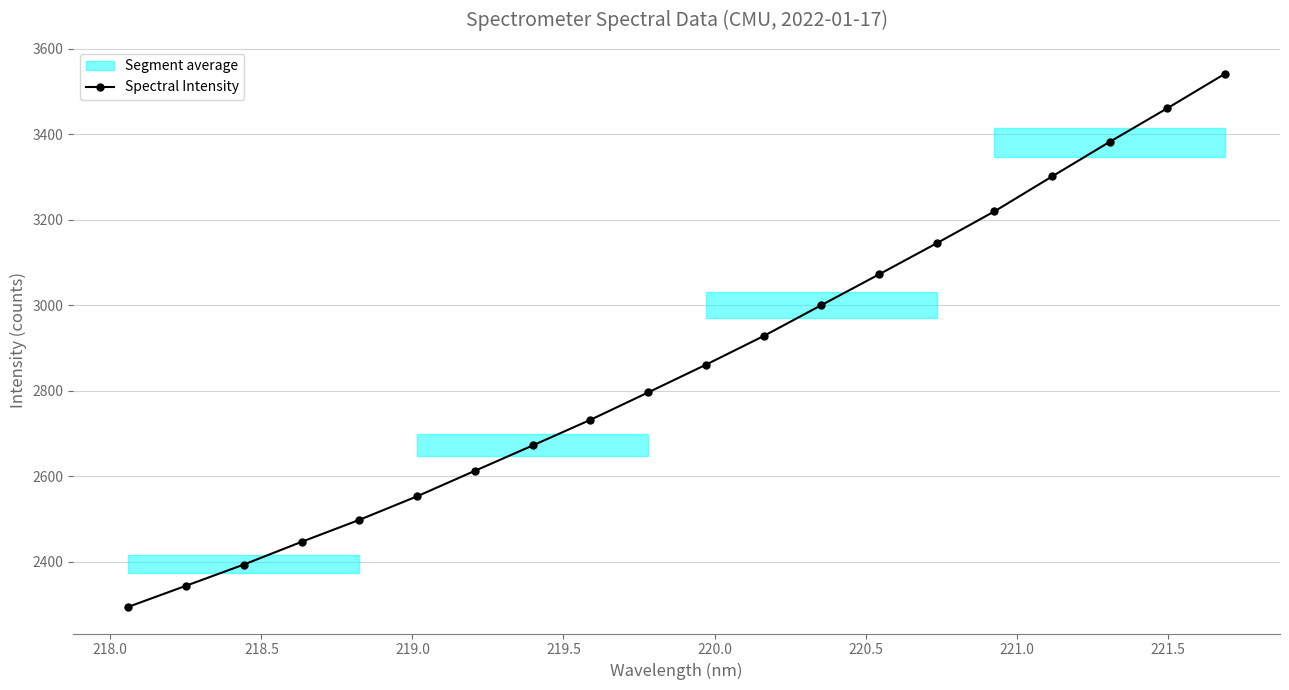

What is the lowest value of the Spectral Intensity series?

2294.3